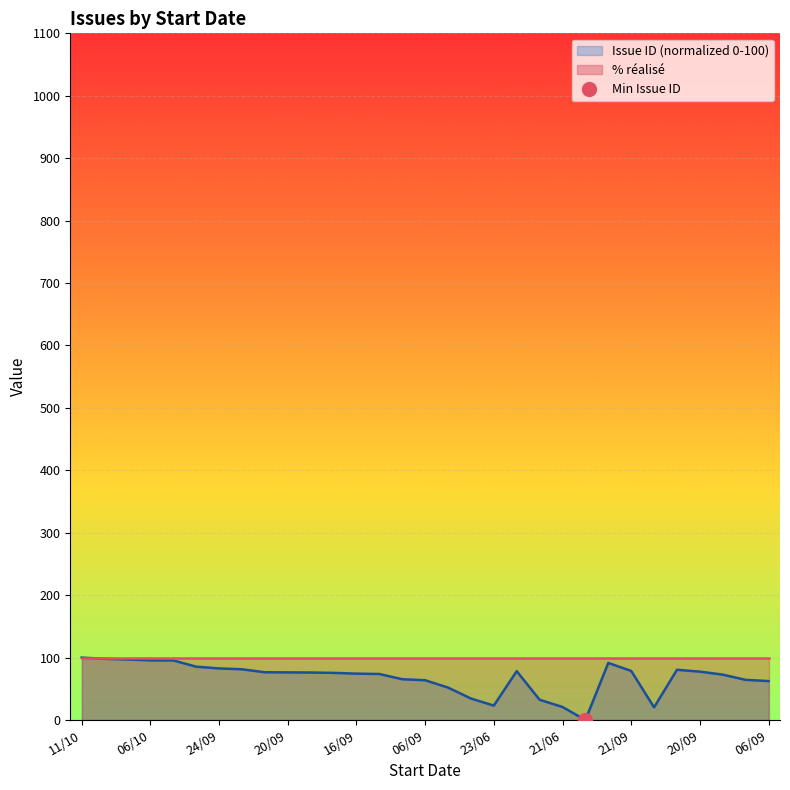

What is the sum of the values at 21/09 and 06/09?

143.0